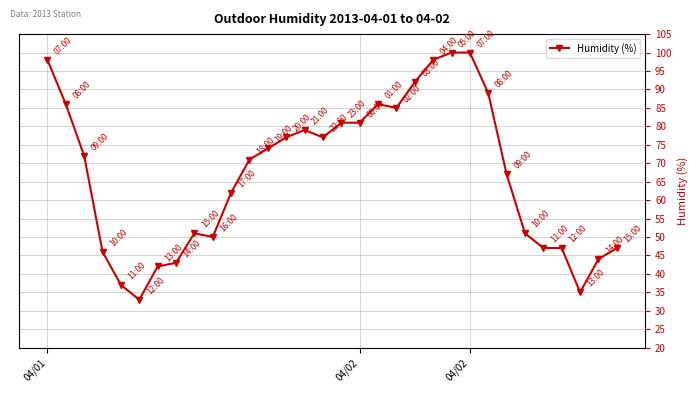

True or false: the data has more than 1 interior local peaks.

True